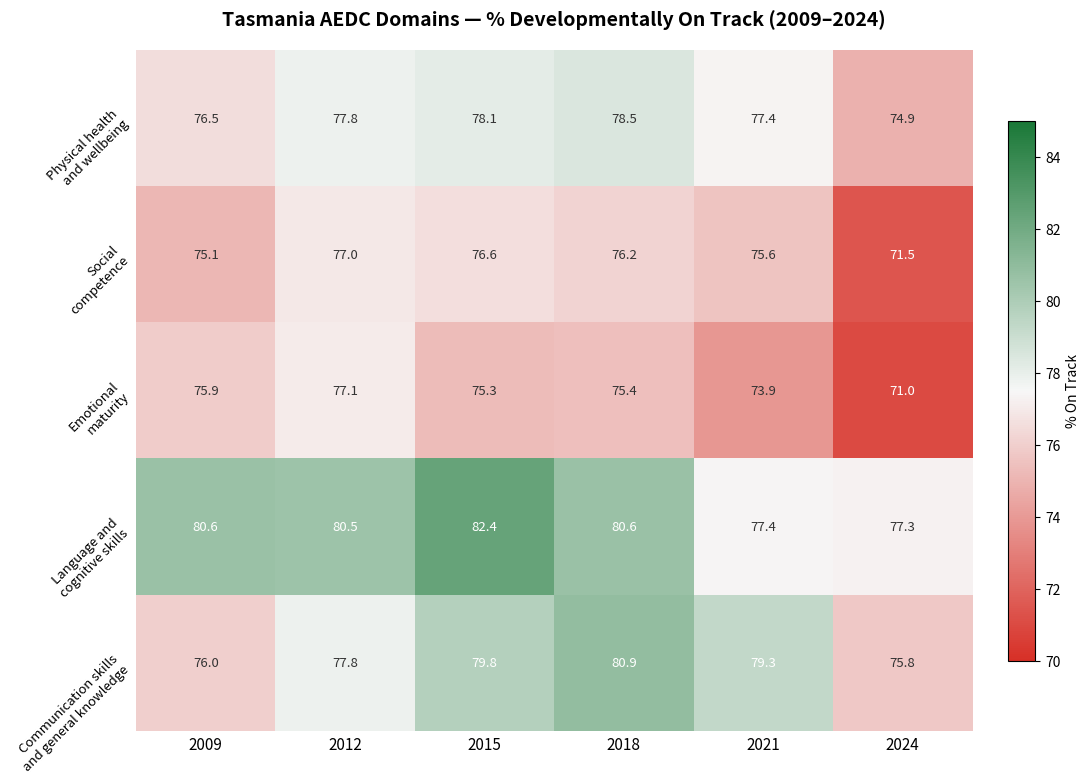

How many distinct data groups are displayed?

5